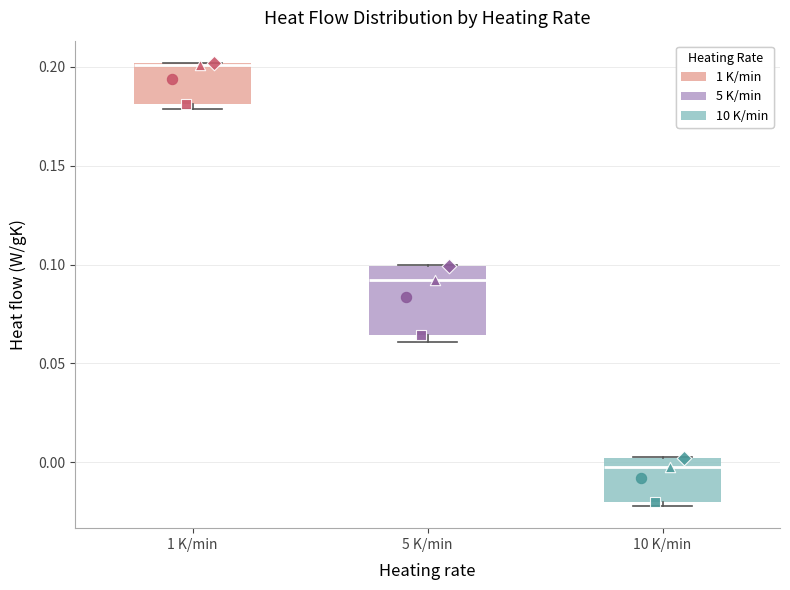

Reading left to right, read every box against the y-axis: the position of its median line, the range the box covers, and the ends of its whiskers. The values are not printed on the chart, so give them approximately, as read against the axis.

1 K/min: median 0.200, box 0.180 to 0.200, whiskers 0.180 (just below the box's lower edge) to 0.200
5 K/min: median 0.090, box 0.065 to 0.100, whiskers 0.060 to 0.100
10 K/min: median -0.005, box -0.020 to 0.000, whiskers -0.020 (just below the box's lower edge) to 0.005